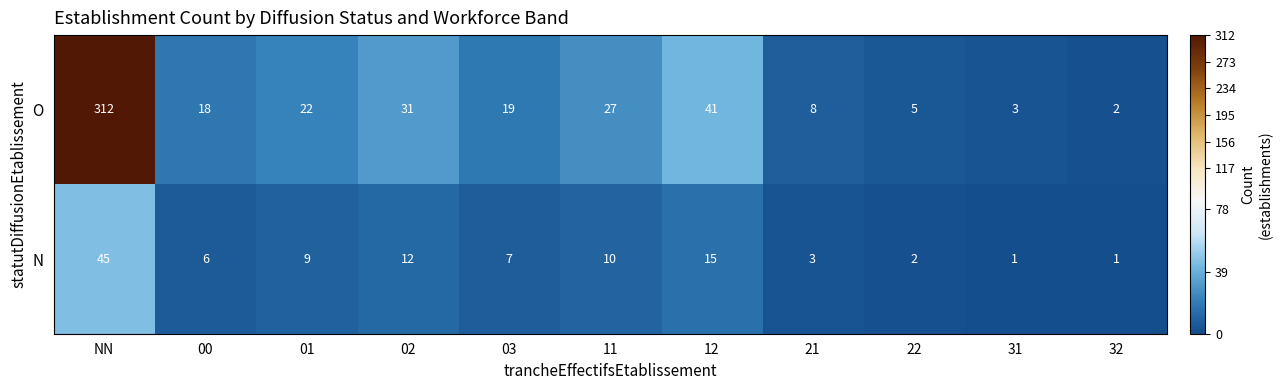

List the series in order of their overall mean, highest first.

O, N